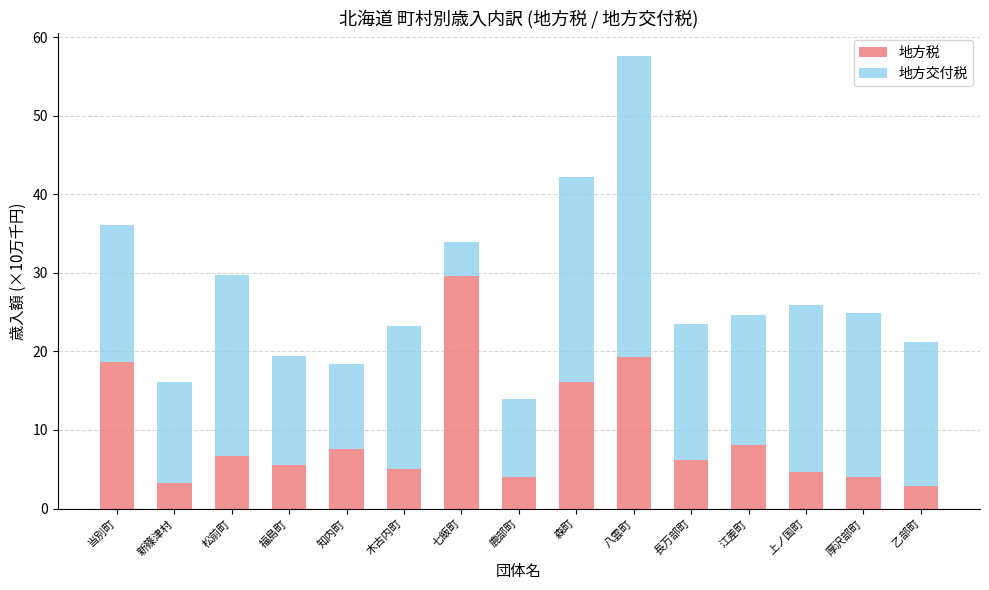

What is the highest value of the 地方税 series?

29.6